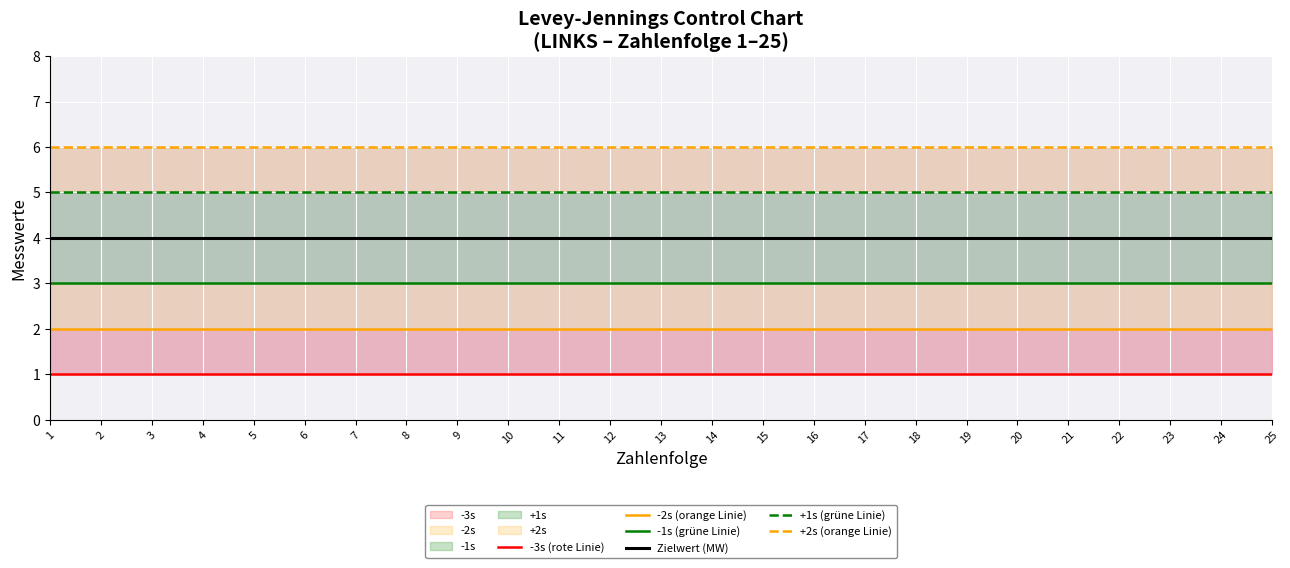

How many categories are shown in the chart?

25